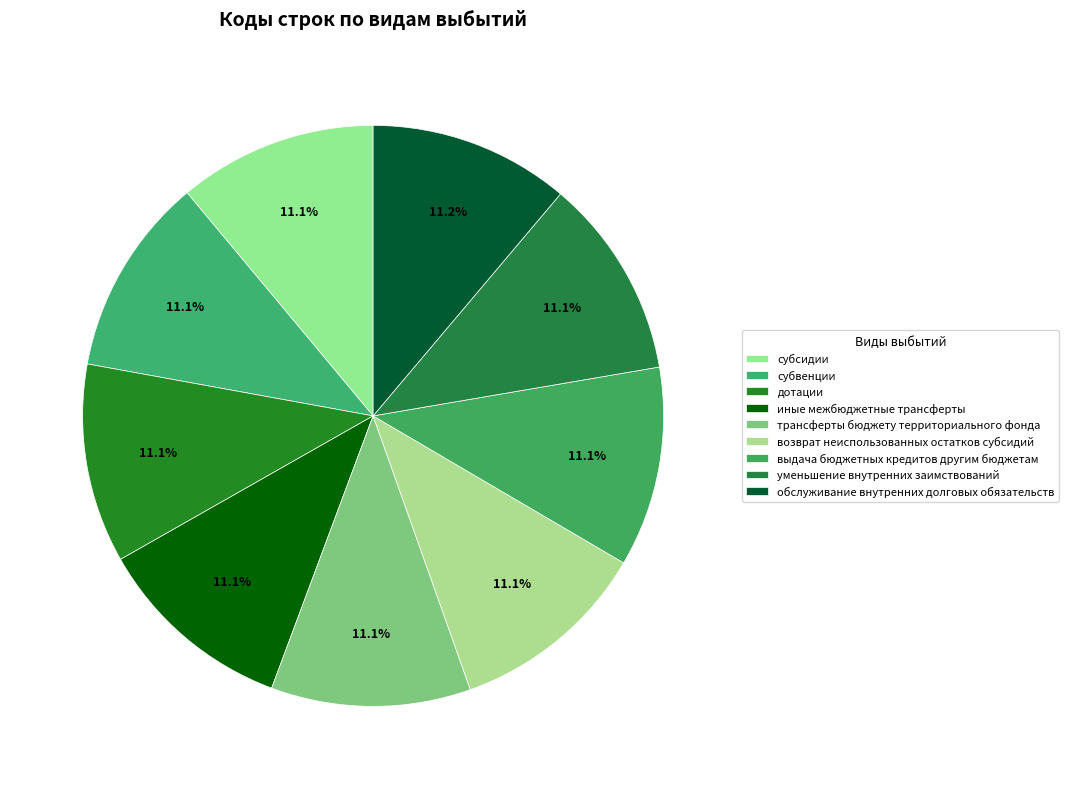

What percentage is the возврат неиспользованных остатков субсидий slice, to the nearest percent?

11%